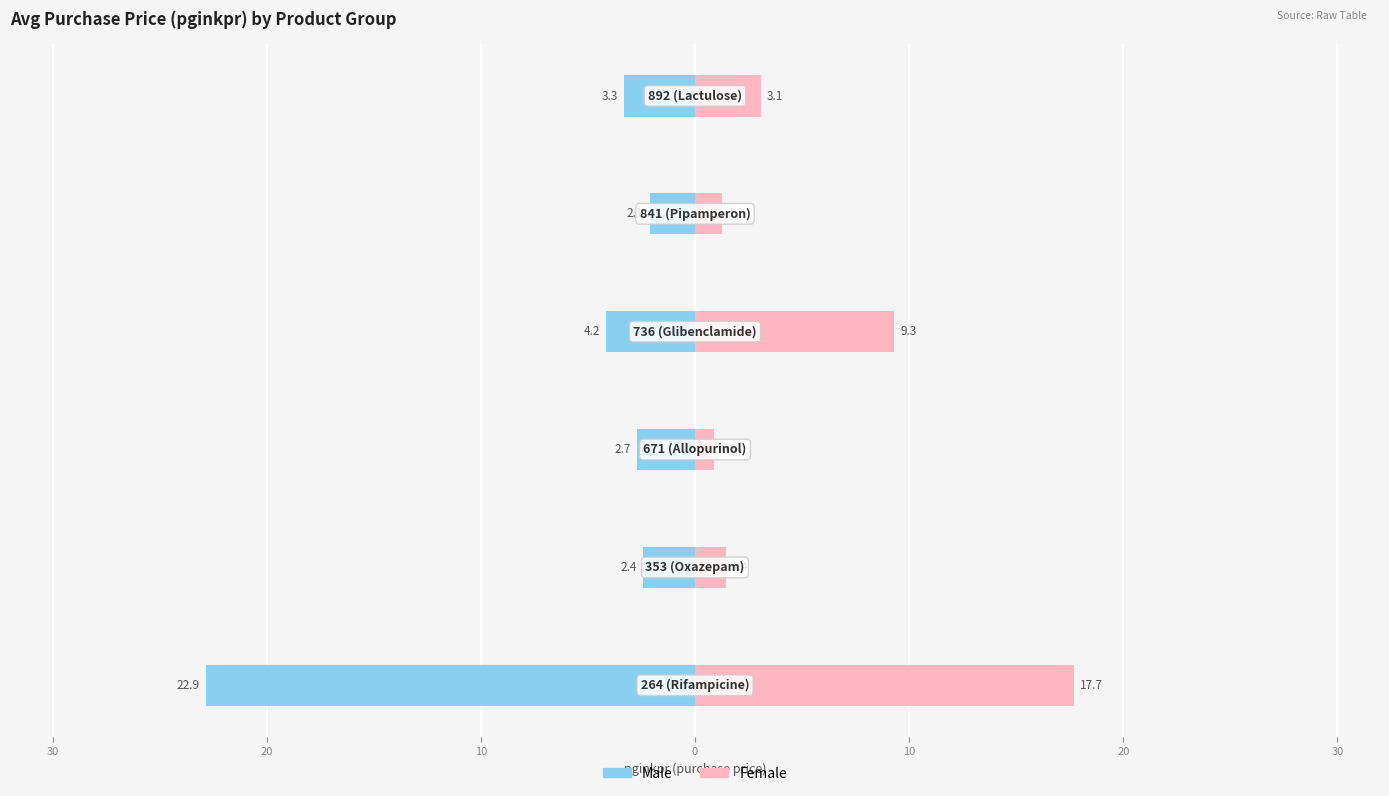

What is the difference between the maximum and minimum values in the Male series?

20.7